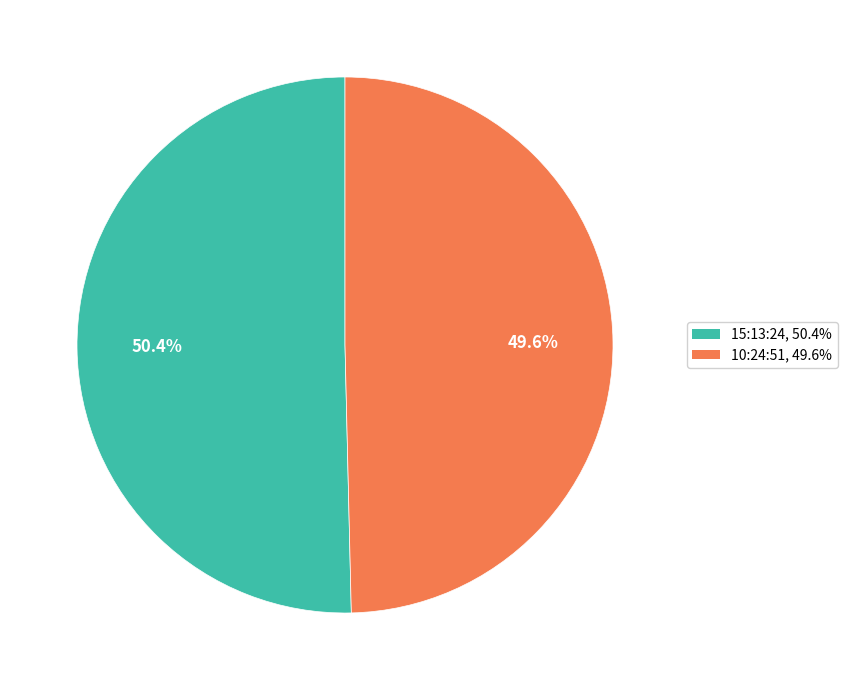

Rank the categories by value from lowest to highest.

10:24:51, 15:13:24